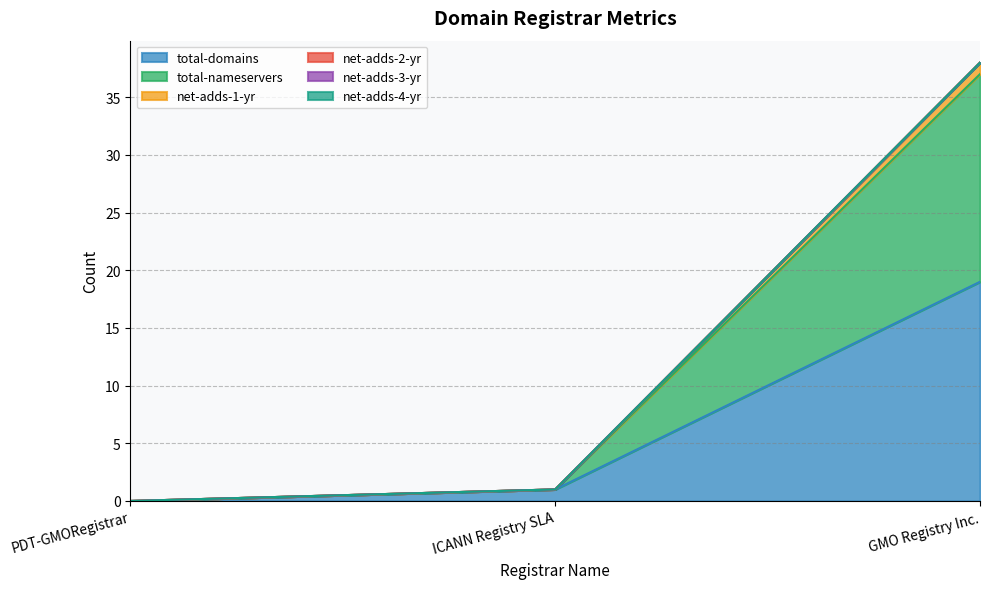

What is the sum of the total-domains values at PDT-GMORegistrar and GMO Registry Inc.?

19